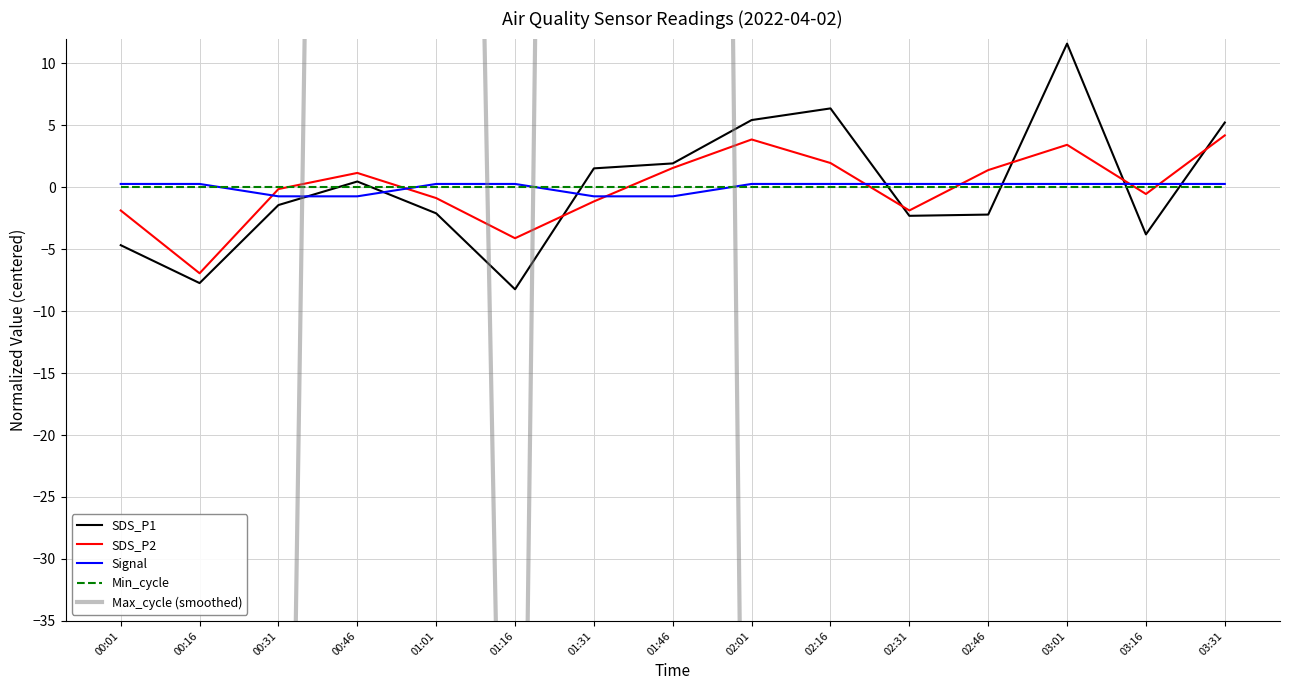

What is the total value across all series at 00:46?

294.2